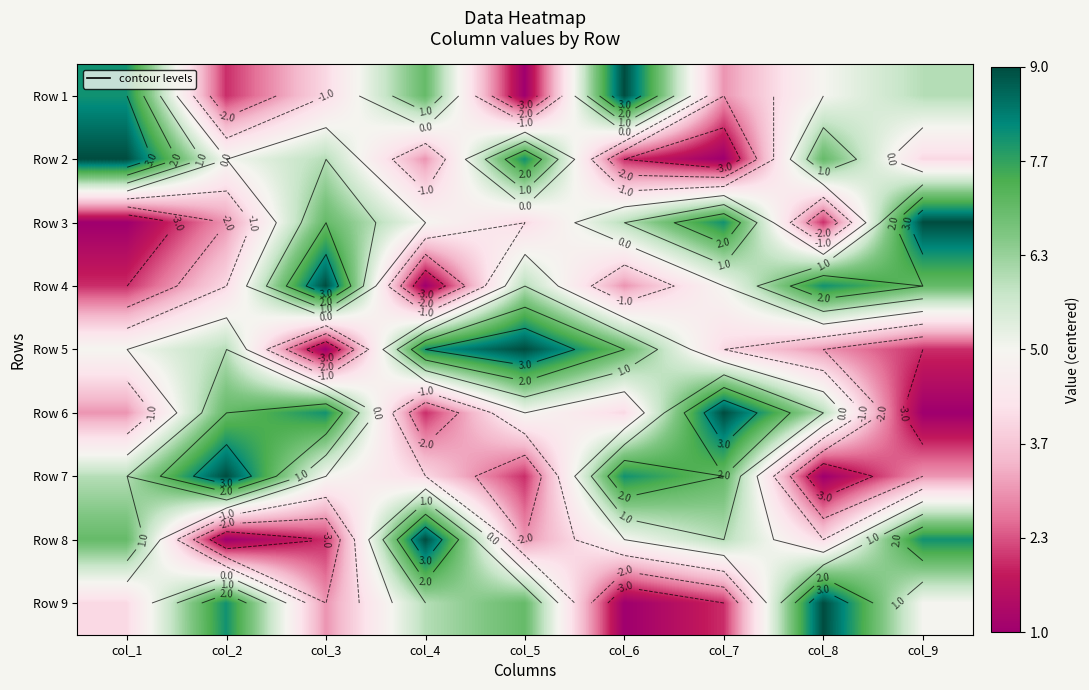

How many data points does each series have?

9